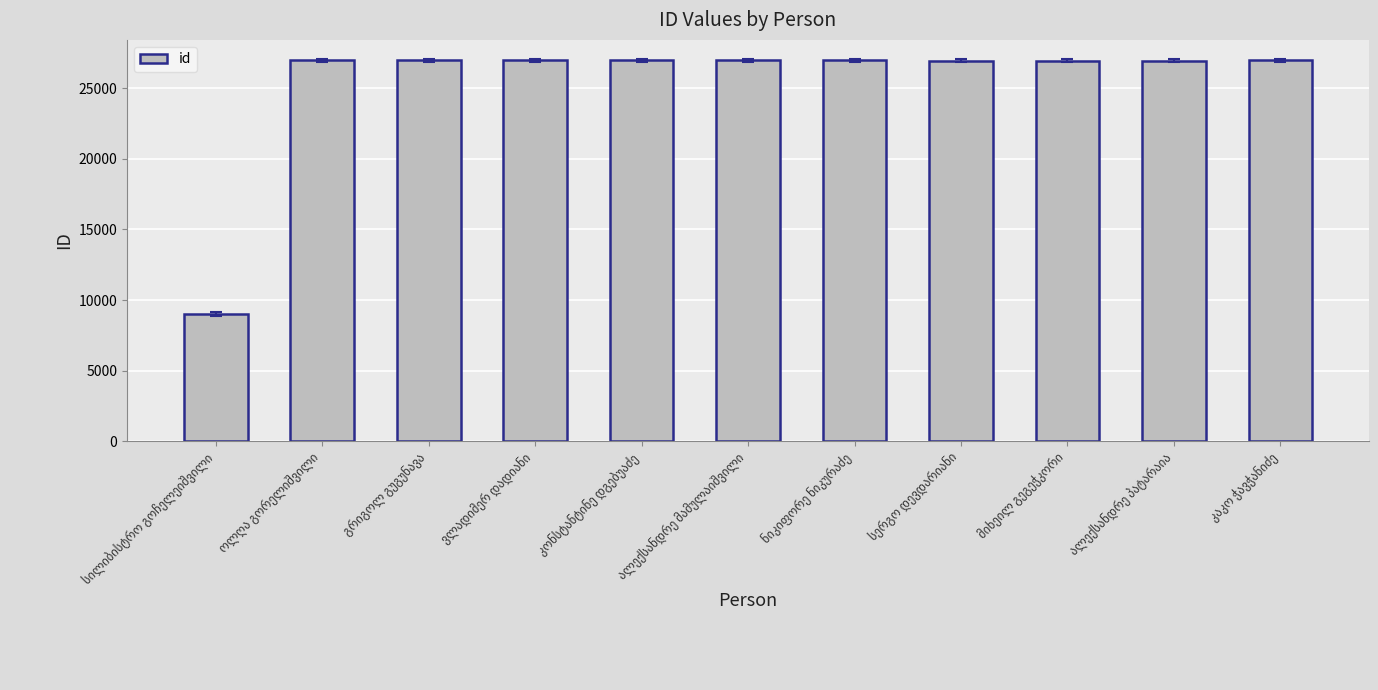

What is the sum of all values?

278806